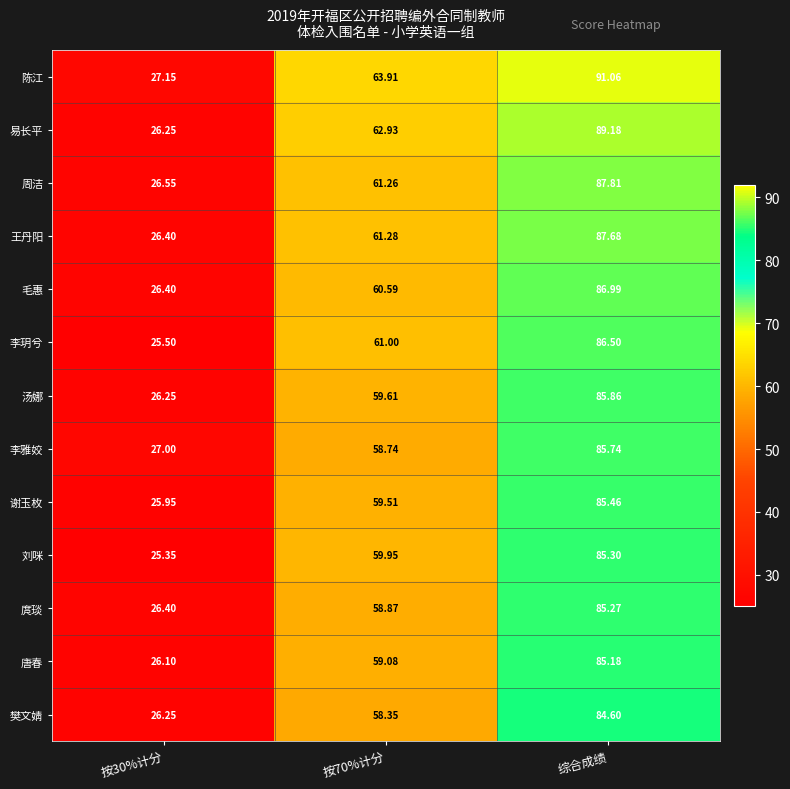

Which category has the highest value in the 毛惠 series?

综合成绩